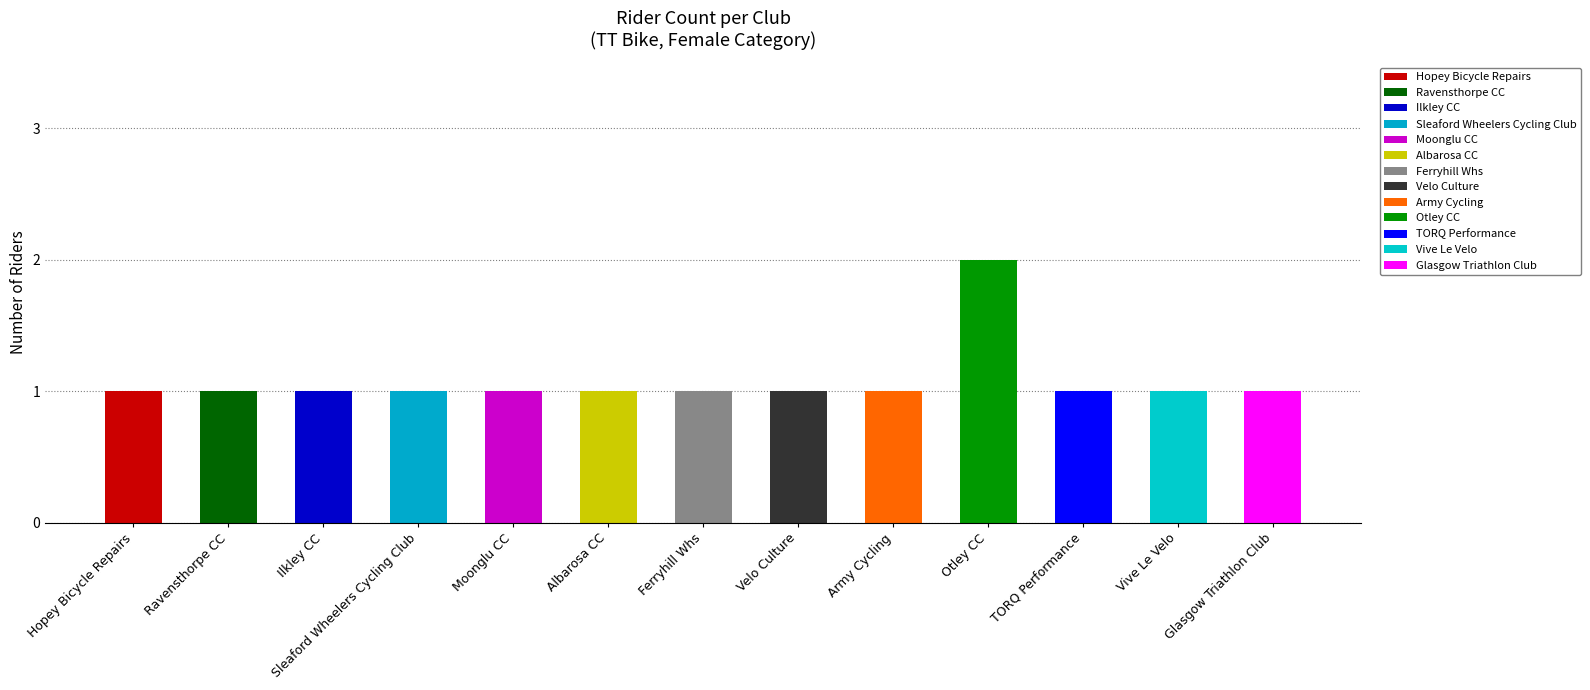

What is the label of the 11th bar from the right?

Ilkley CC